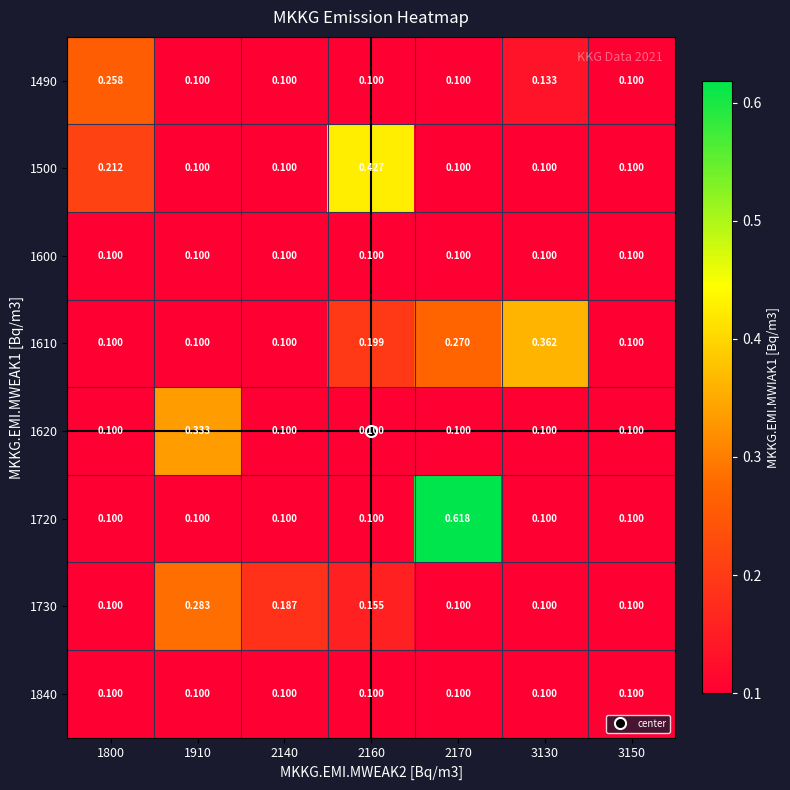

What is the minimum value shown in the chart?

0.1